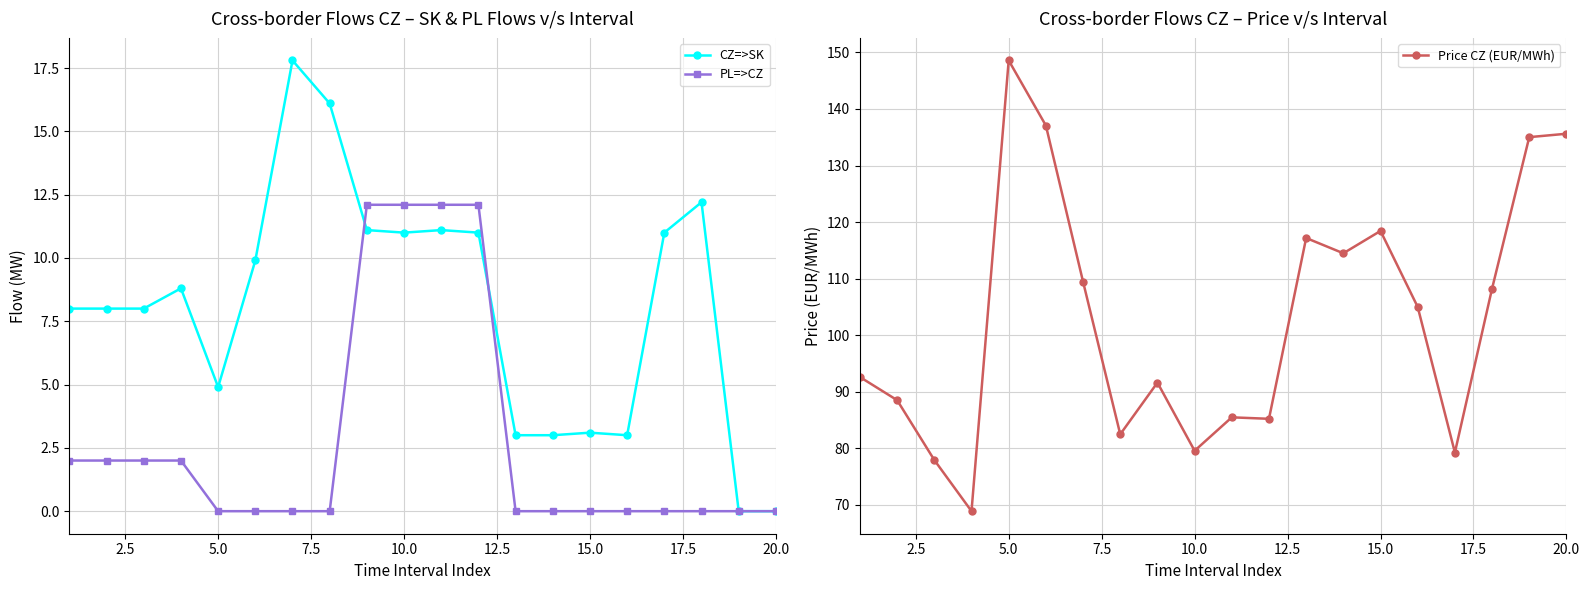

True or false: PL=>CZ has a value of -4.3 at 5.0.

False